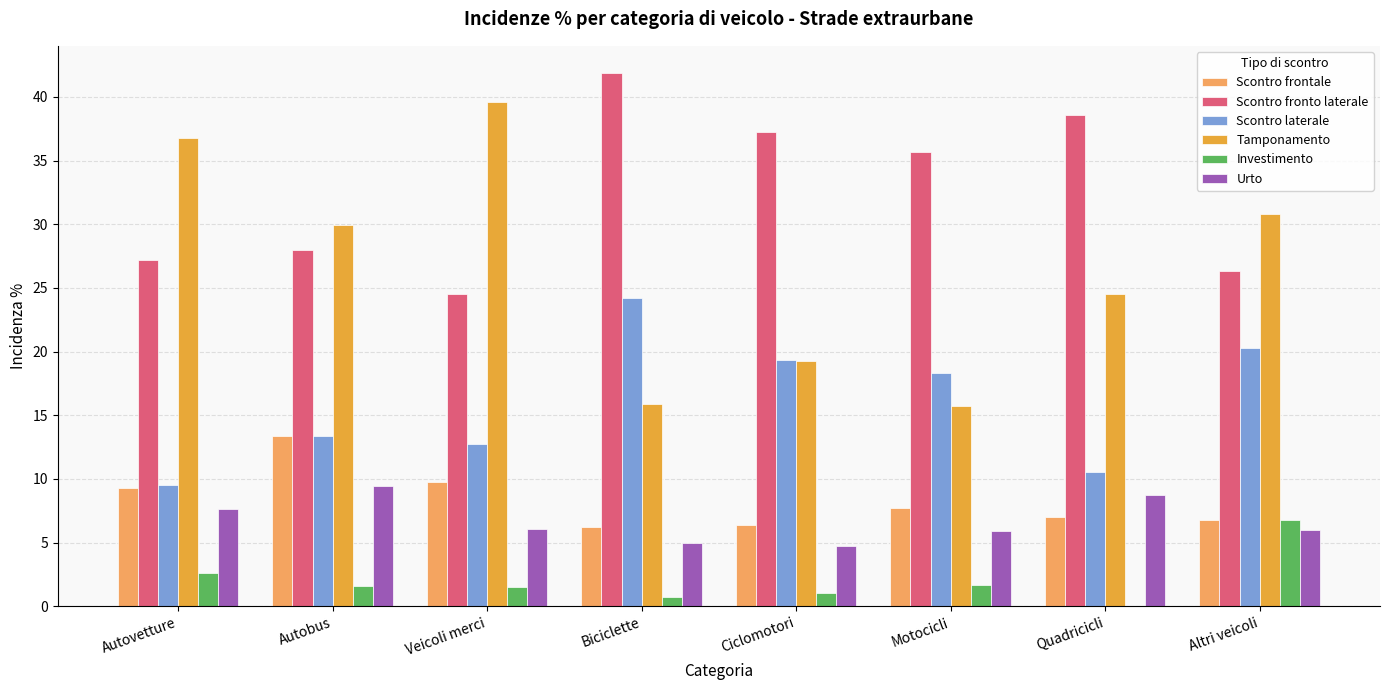

What is the maximum value for Scontro fronto laterale?

41.9